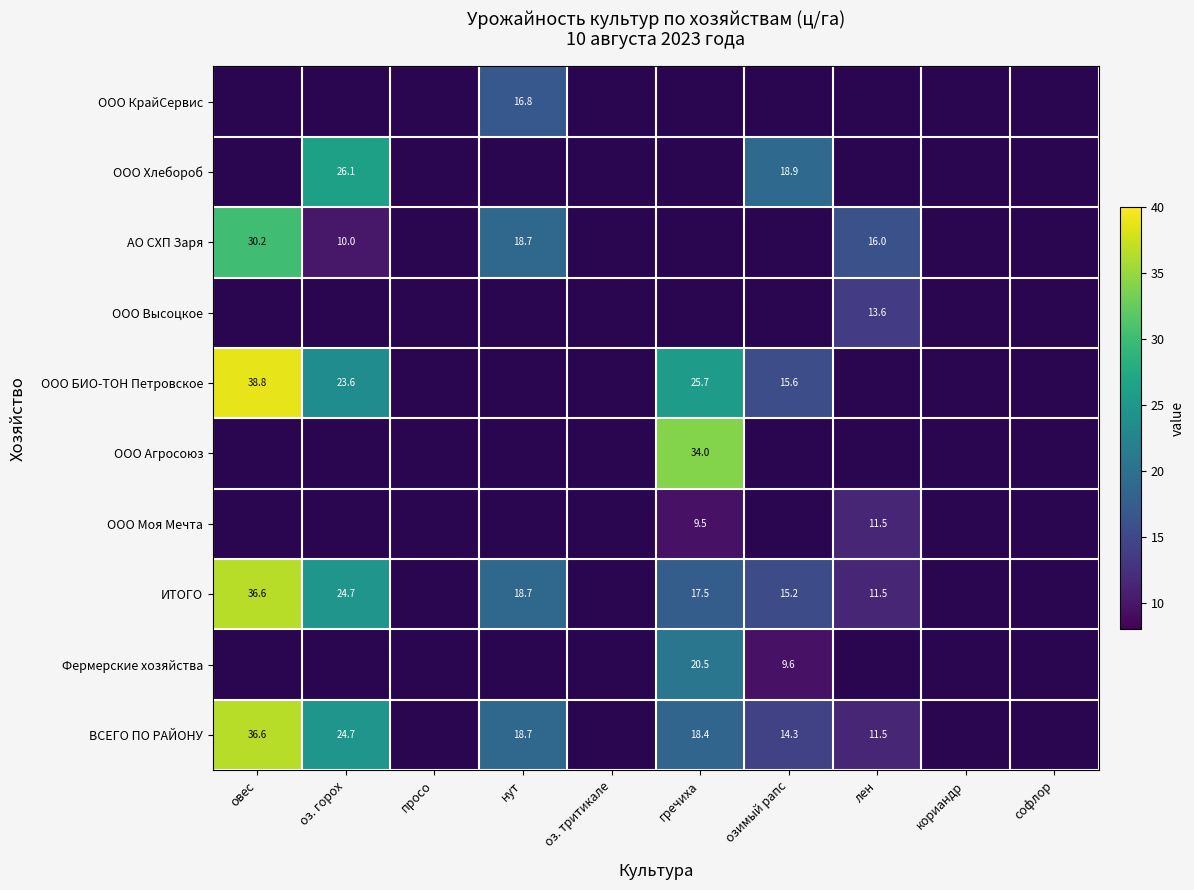

The value of АО СХП Заря at нут is 25.8. True or false?

False